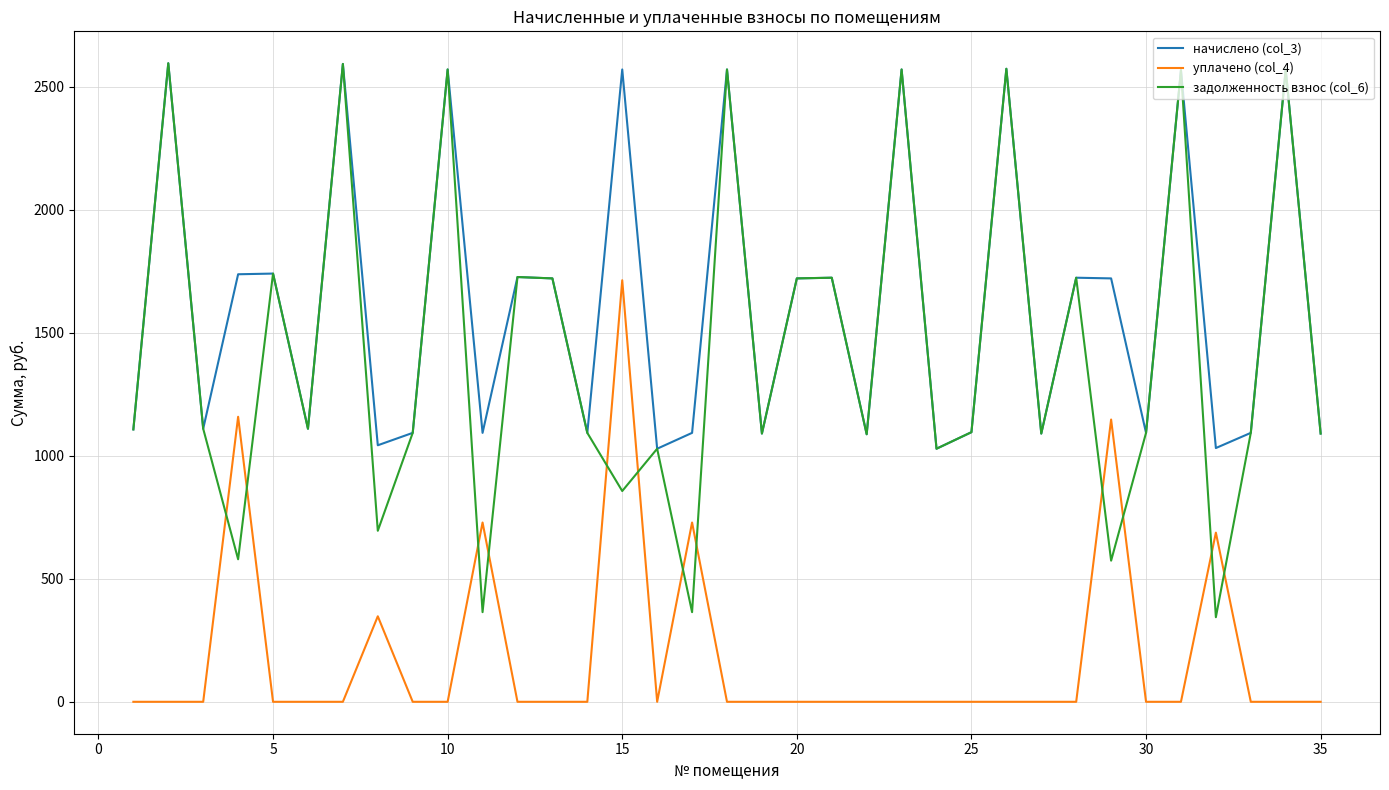

Which series has the widest spread of values?

задолженность взнос (col_6)